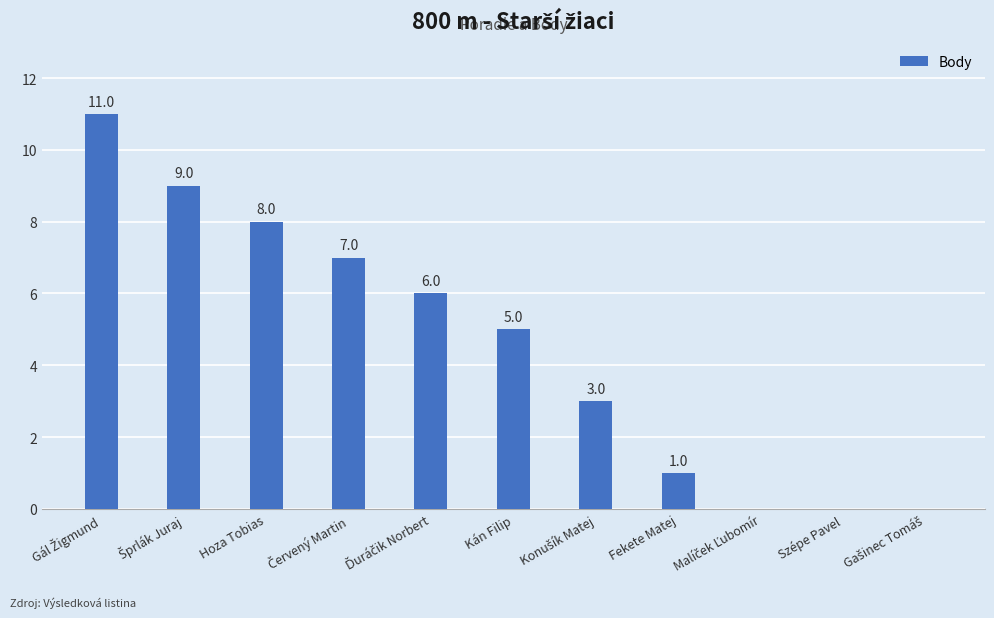

The value at Szépe Pavel is 0. True or false?

True